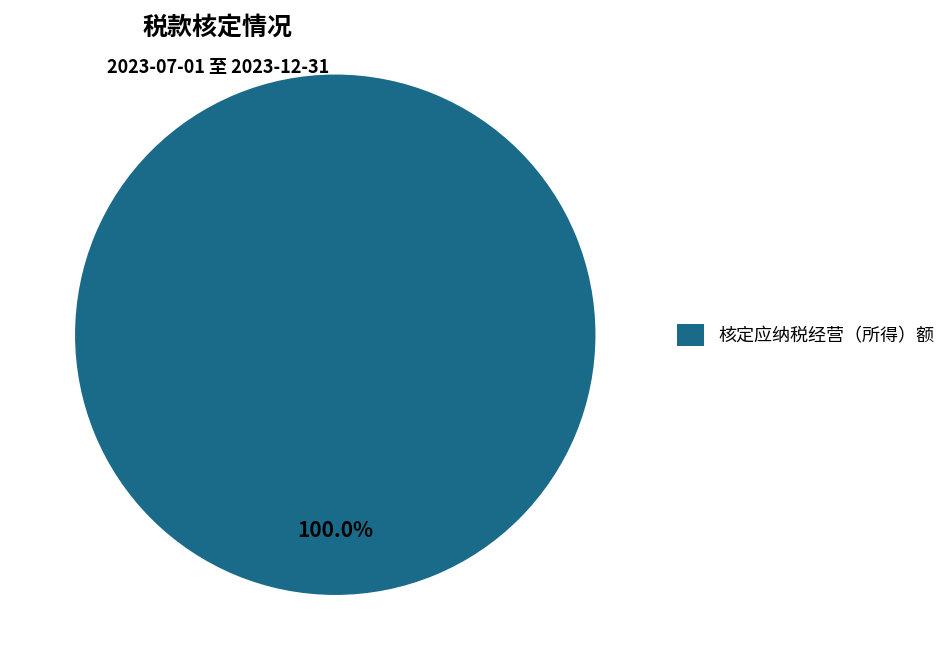

Is there a majority slice in this chart?

Yes